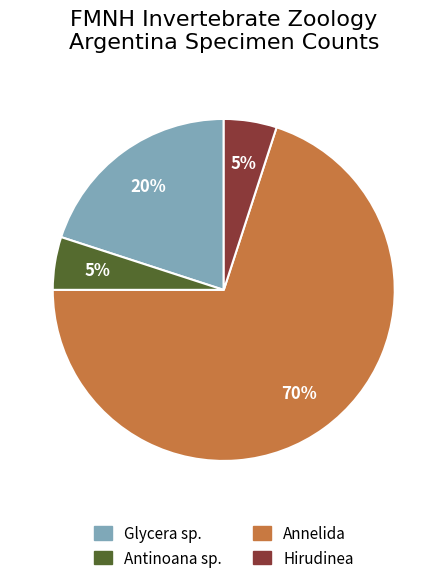

Count the number of slices in the pie.

4